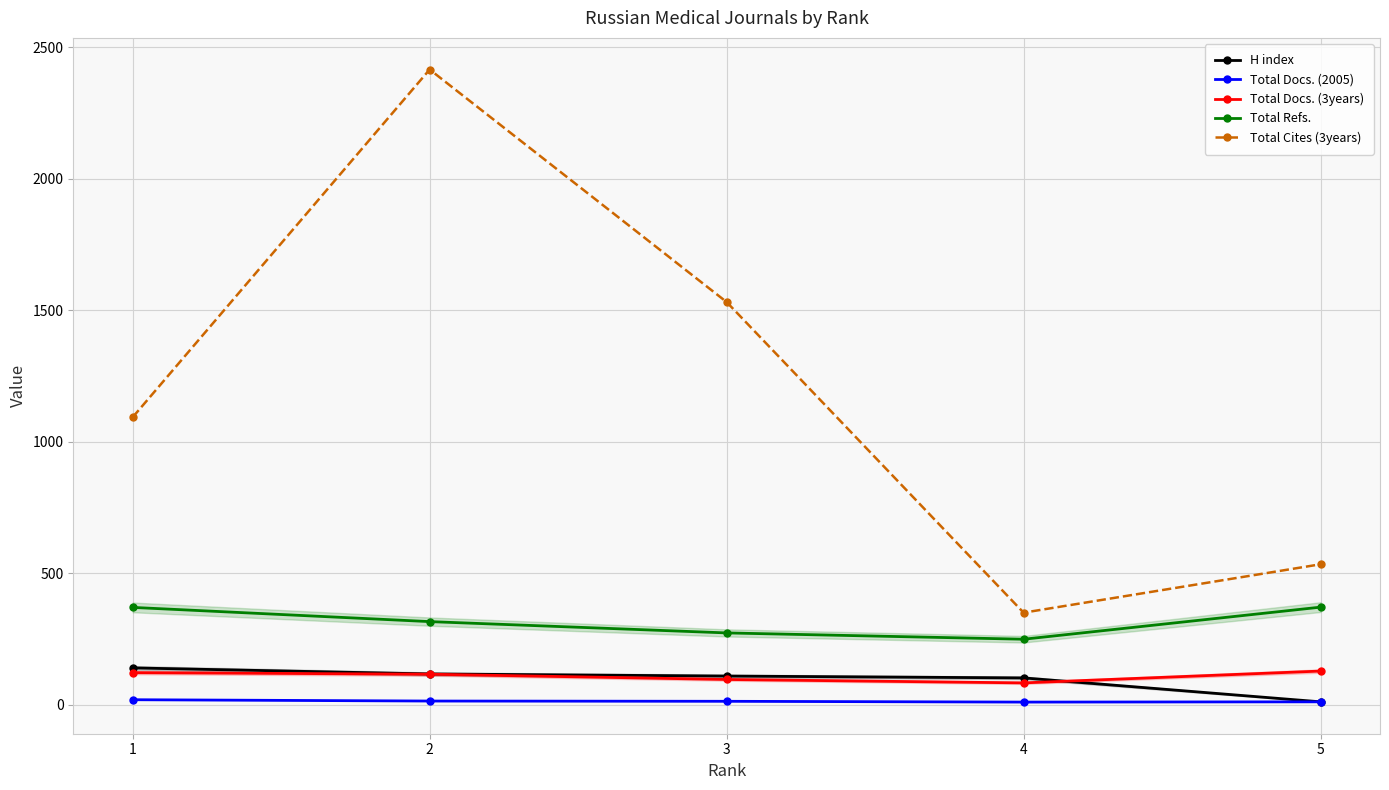

What are all the series names shown in the legend?

H index, Total Docs. (2005), Total Docs. (3years), Total Refs., Total Cites (3years)